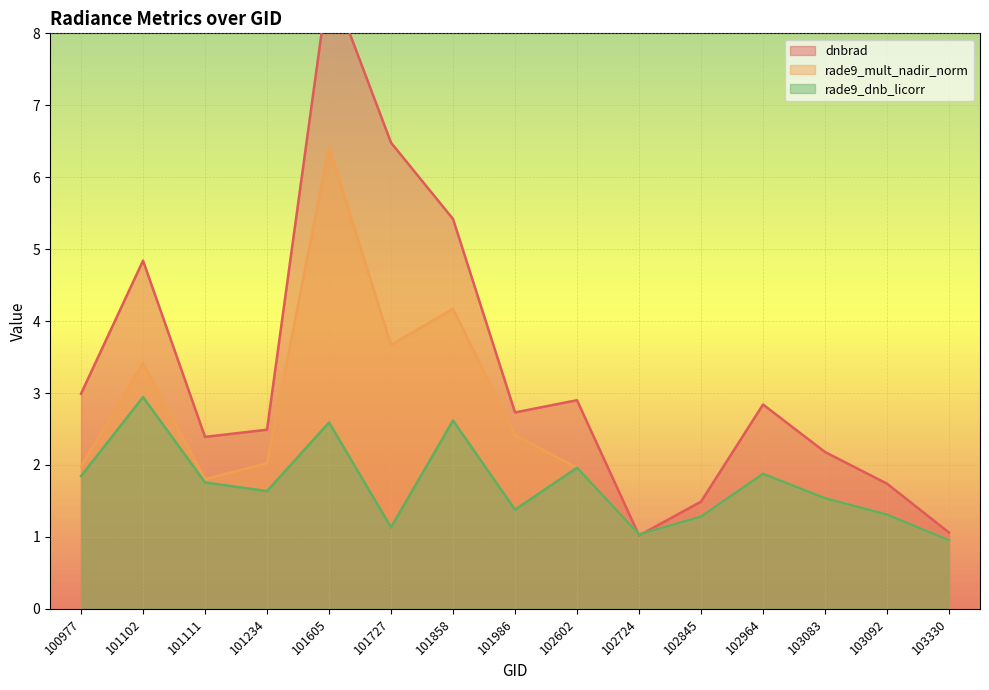

At which label does rade9_mult_nadir_norm first exceed 1?

100977